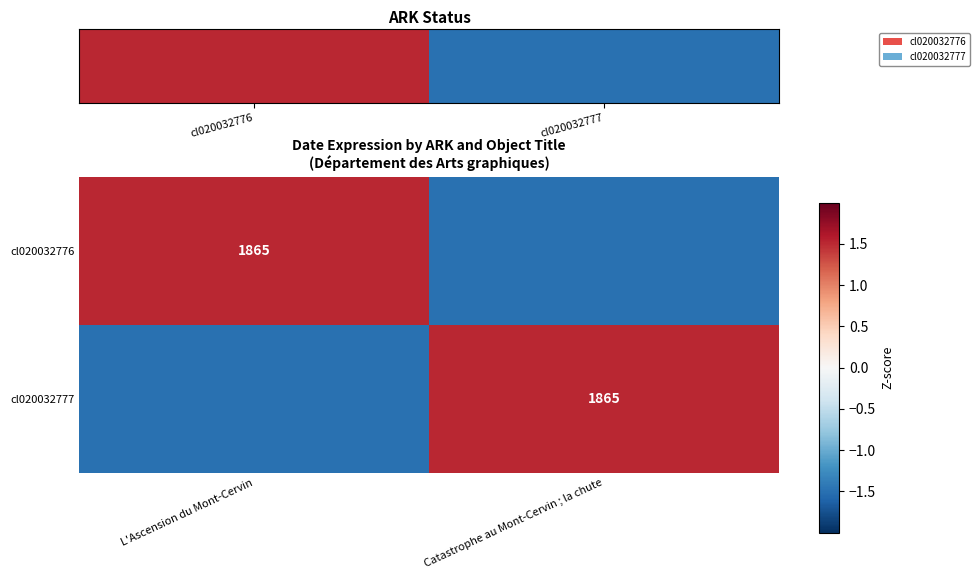

The cl020032776 series shows 1865.0 at L'Ascension du Mont-Cervin. True or false?

True